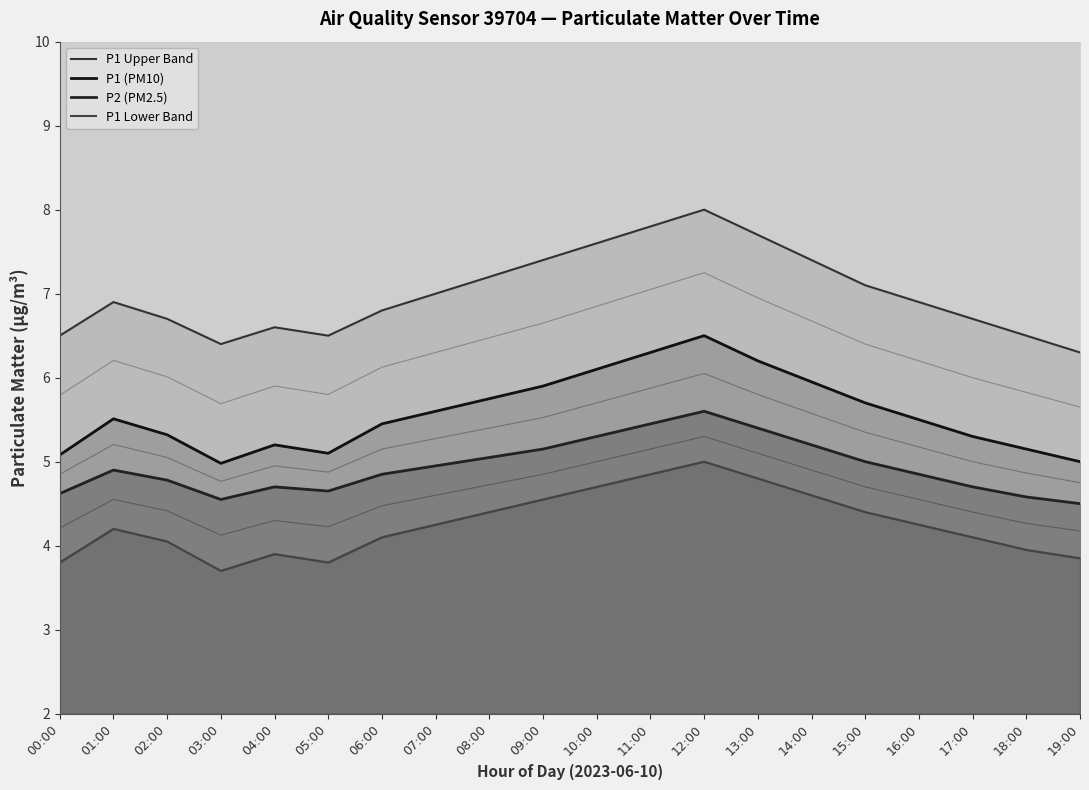

What is the total value across all series at 19:00?

19.6